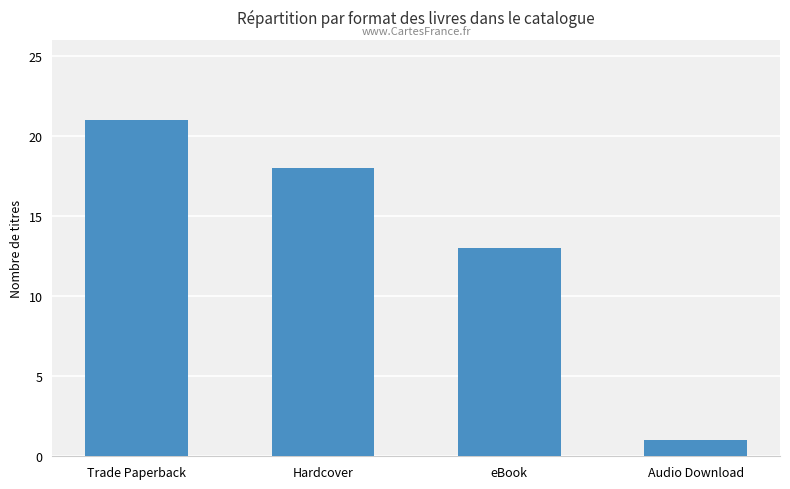

Does the chart contain stacked bars?

No